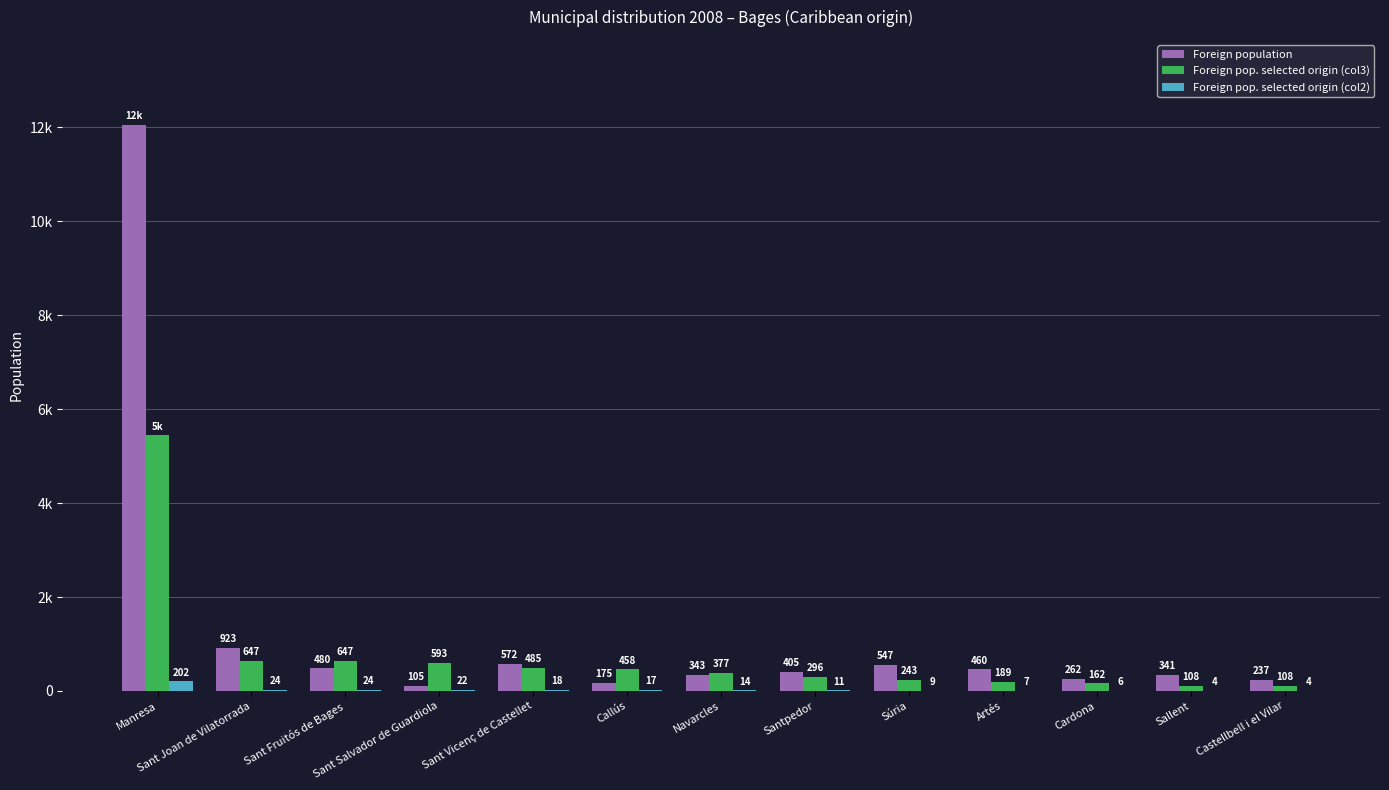

What is the highest value of the Foreign pop. selected origin (col3) series?

5445